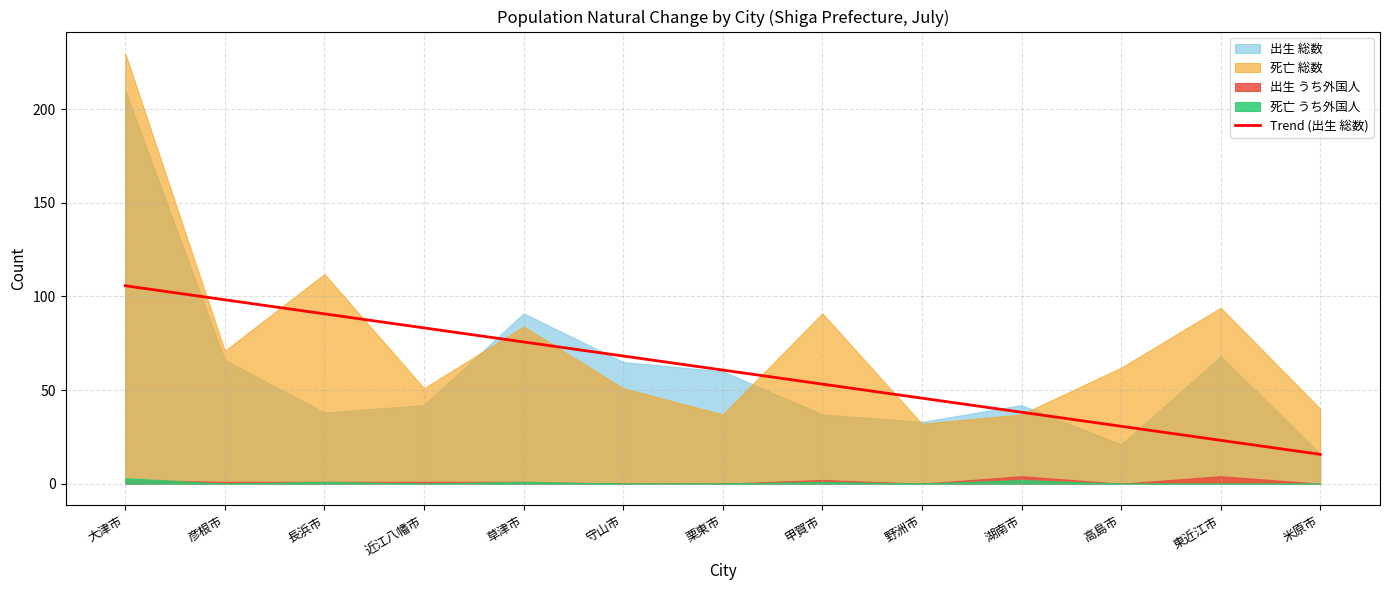

Is it true that the value at 彦根市 is 144.9?

False